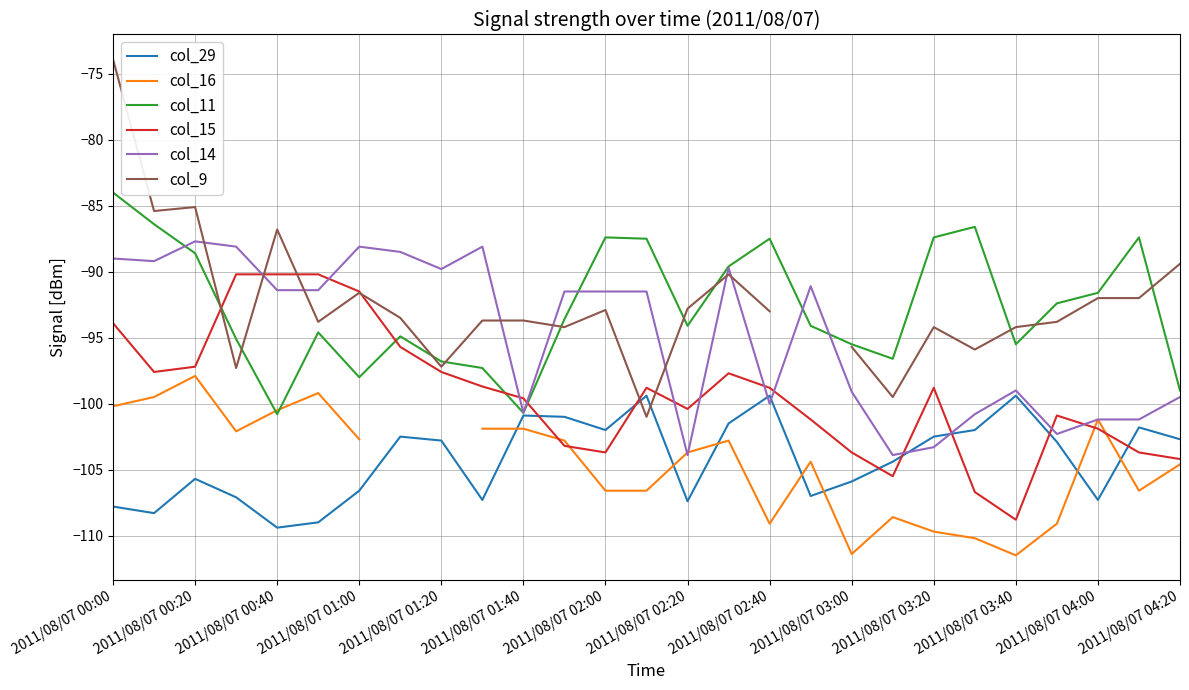

True or false: col_14 and col_15 intersect in this chart.

True